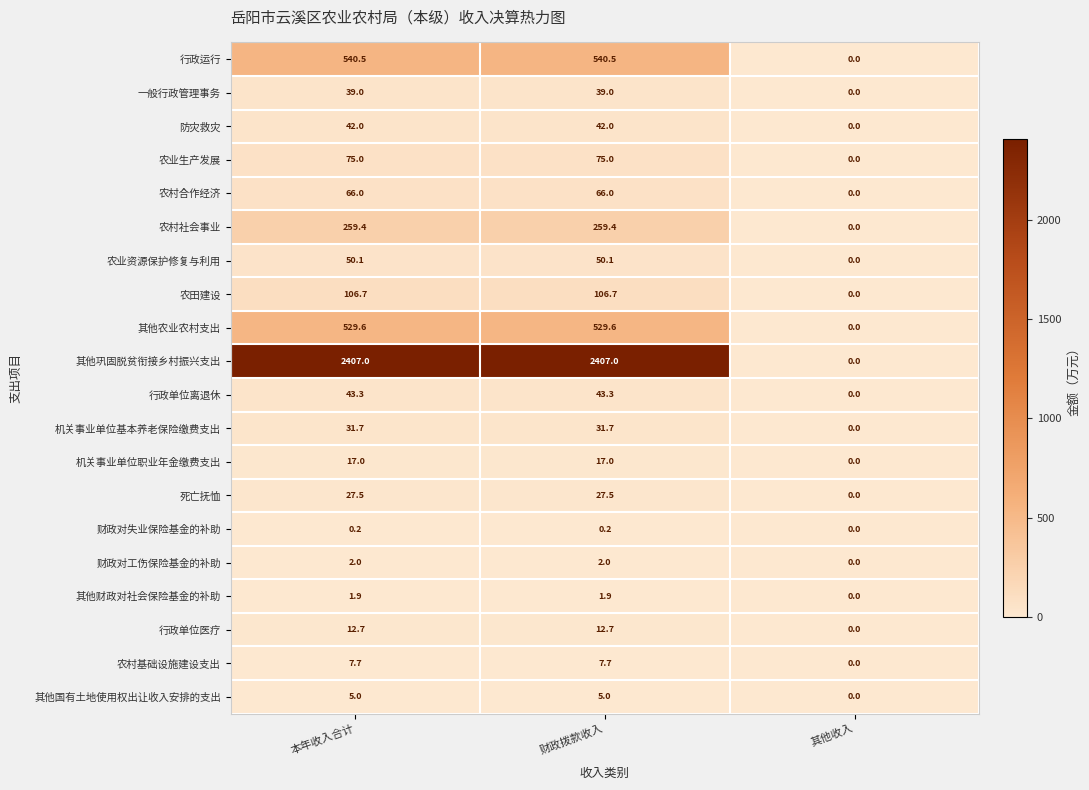

Is the value of 行政运行 at 财政拨款收入 greater than the value of 农业生产发展 at 其他收入?

Yes